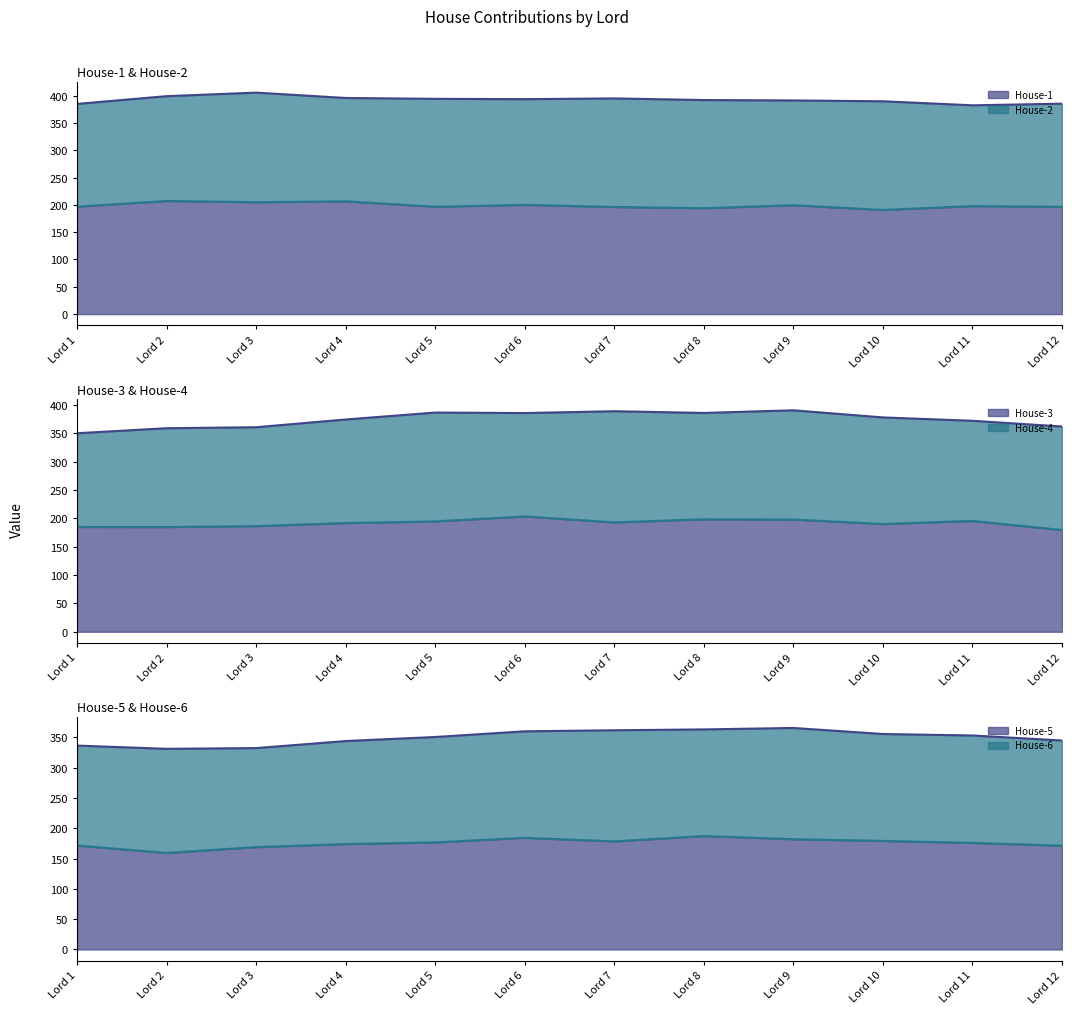

How many values in the House-1 series are below 197?

6